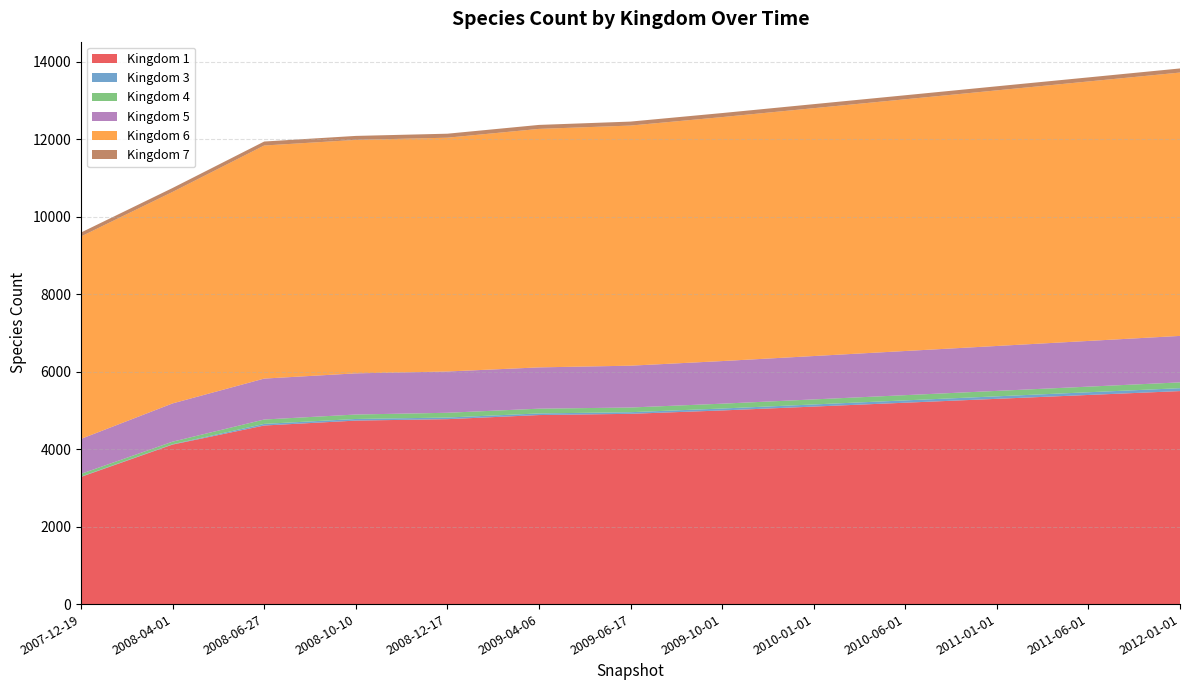

Reading left to right, list all the values displayed in this chart.

1: 3284	4119	4611	4738	4775	4881	4913	5000	5100	5200	5300	5400	5500
3: 9	9	42	42	42	42	42	50	55	60	65	70	75
4: 70	66	113	115	123	123	121	125	130	135	140	145	150
5: 903	988	1057	1063	1066	1066	1080	1100	1120	1140	1160	1180	1200
6: 5227	5461	6018	6028	6037	6158	6200	6300	6400	6500	6600	6700	6800
7: 102	102	103	103	103	103	103	104	104	104	105	105	106